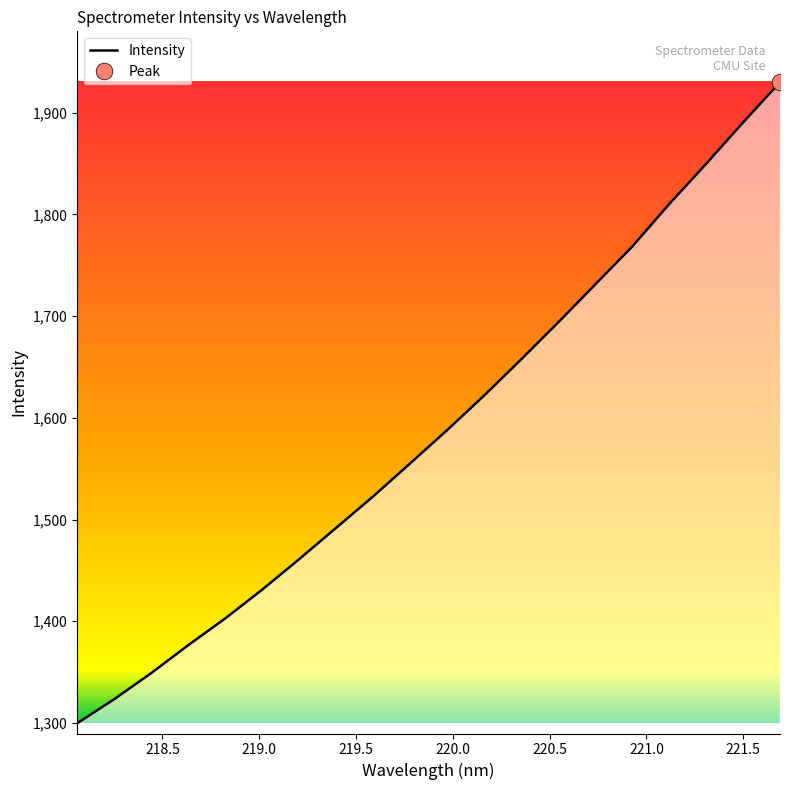

How many lines are shown in the chart?

1